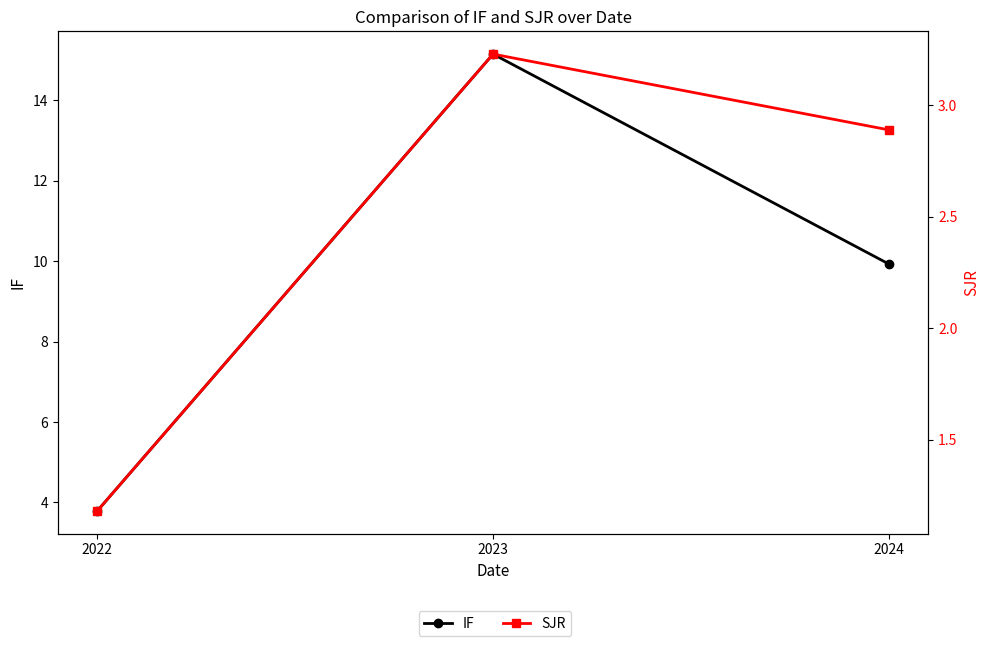

What is the value of the IF point at the 1st from the left?

3.8